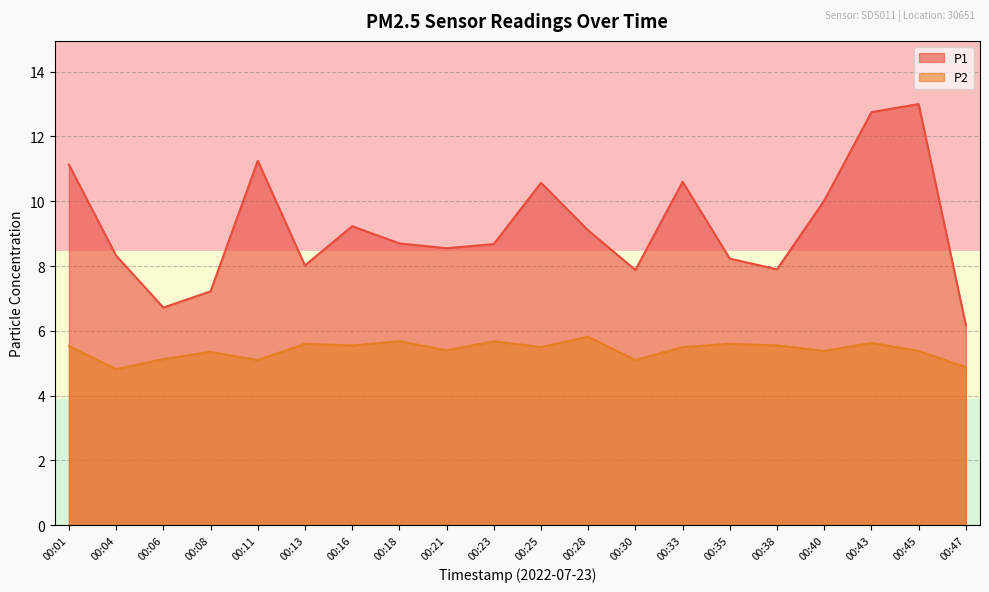

What is the difference between the highest and lowest values at 00:43?

7.1